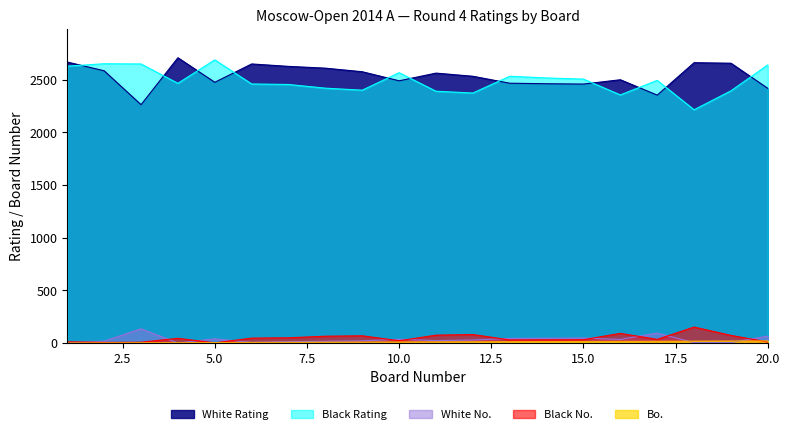

What is the difference between the maximum and minimum values in the White No. series?

134